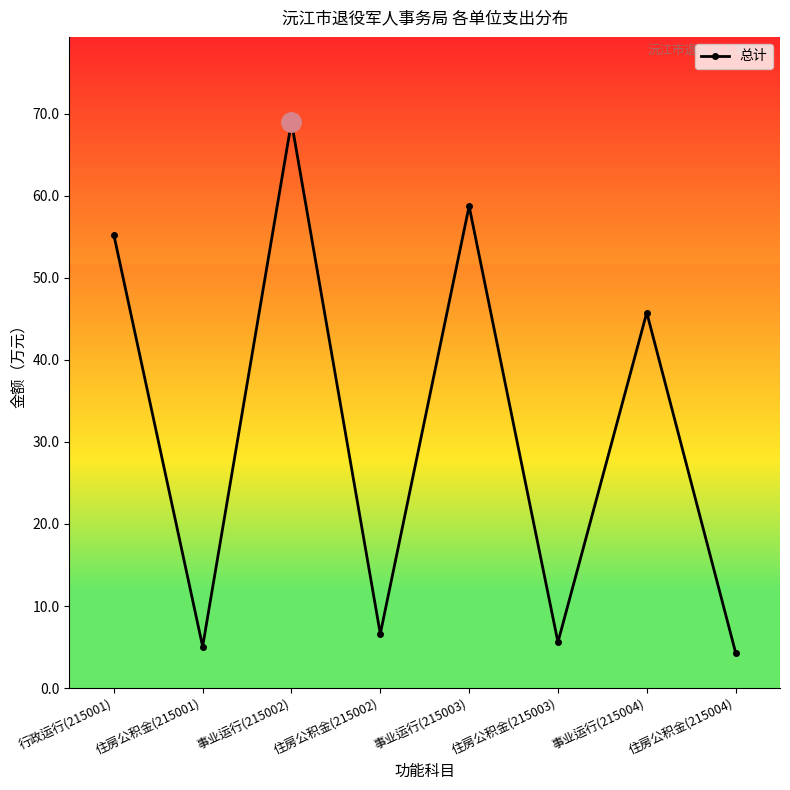

How many lines are shown in the chart?

1